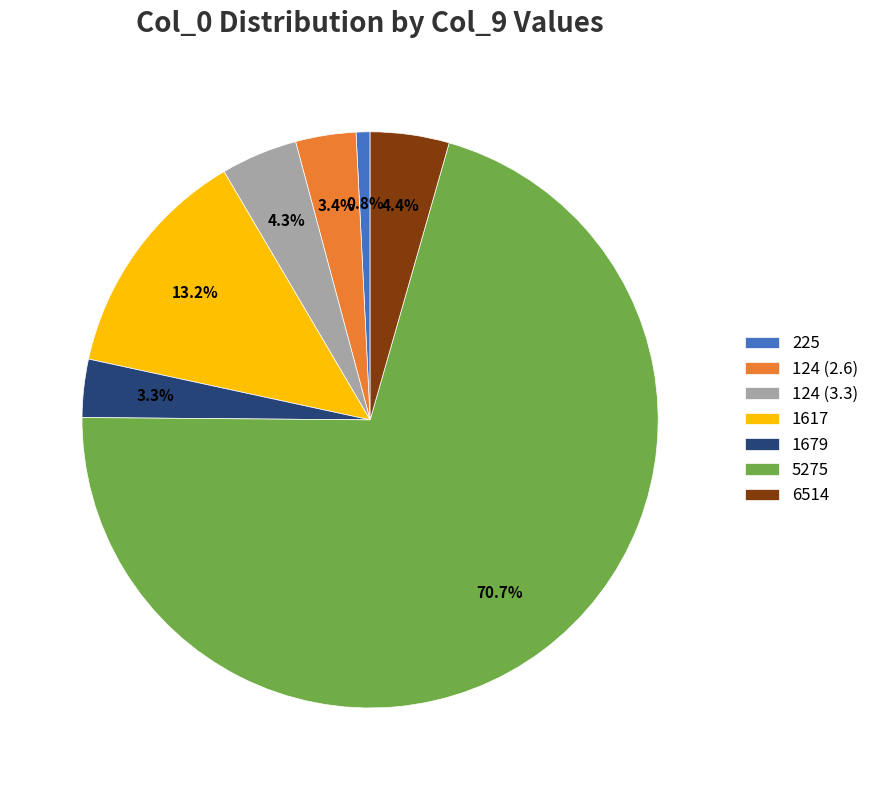

Between 225 and 124 (2.6), which is larger?

124 (2.6)